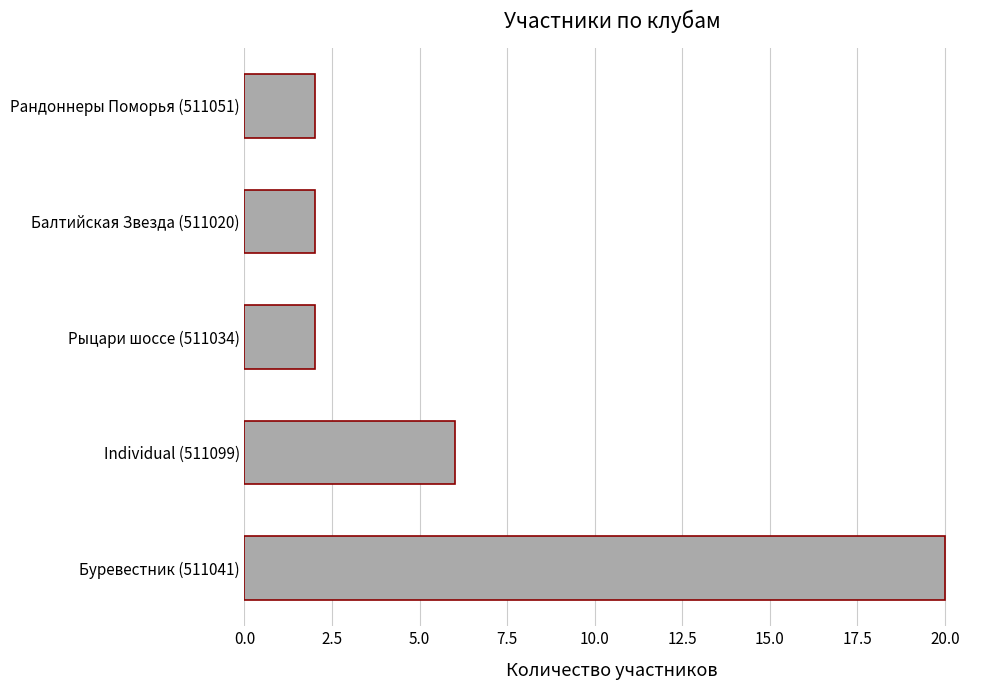

What is the maximum value shown in the chart?

20